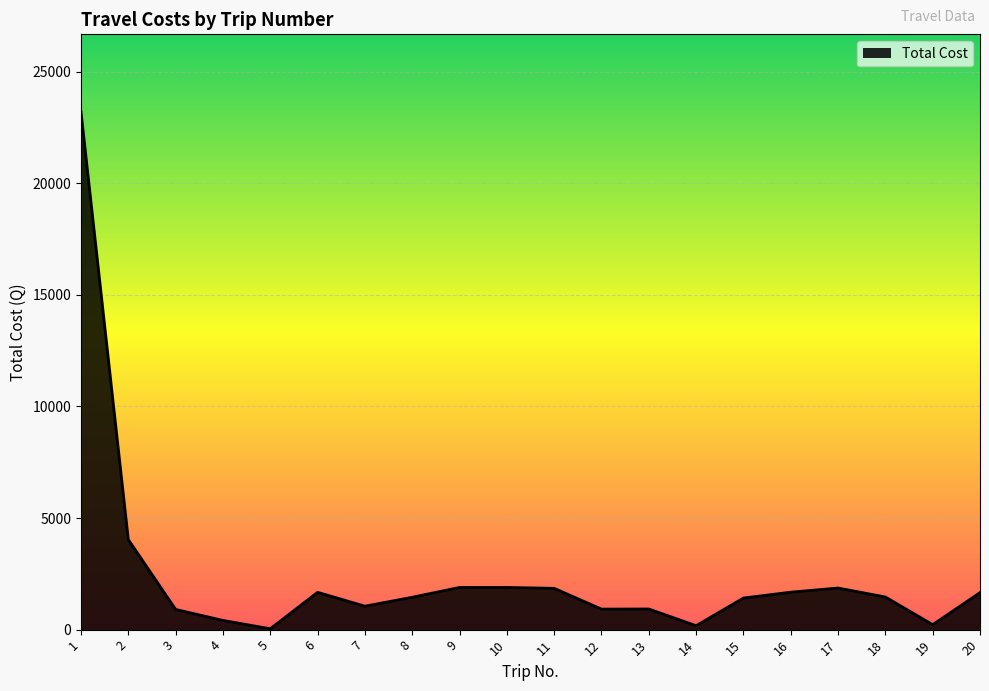

Where does the data first go above 1462?

1